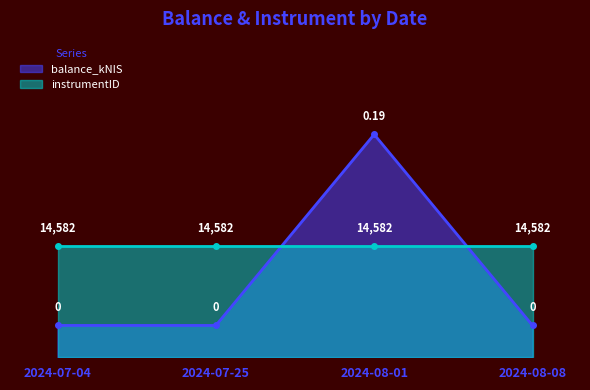

How many interior local peaks does the balance_kNIS series have?

1